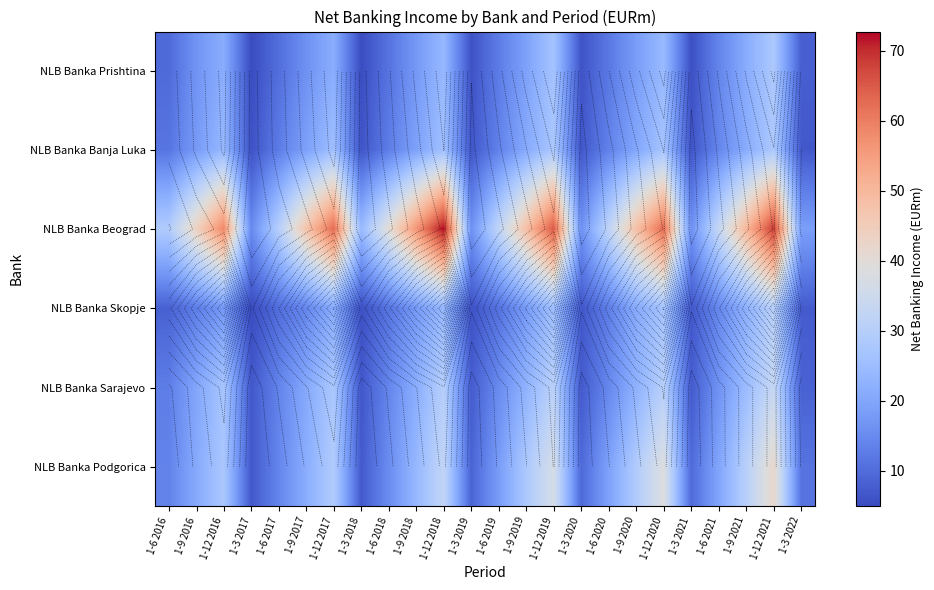

Rank the series by their maximum value, from lowest to highest.

NLB Banka Banja Luka, NLB Banka Prishtina, NLB Banka Skopje, NLB Banka Sarajevo, NLB Banka Podgorica, NLB Banka Beograd